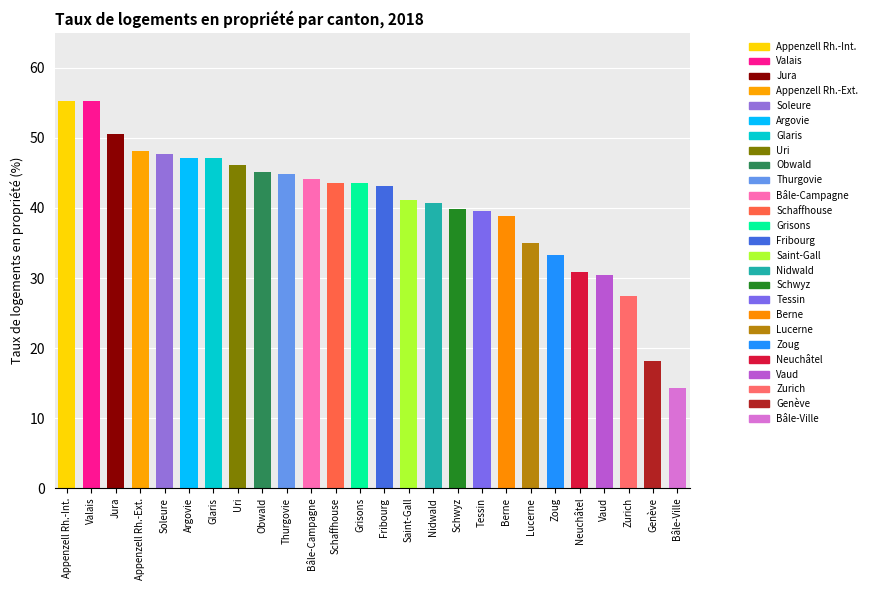

How many bars are there in total?

26